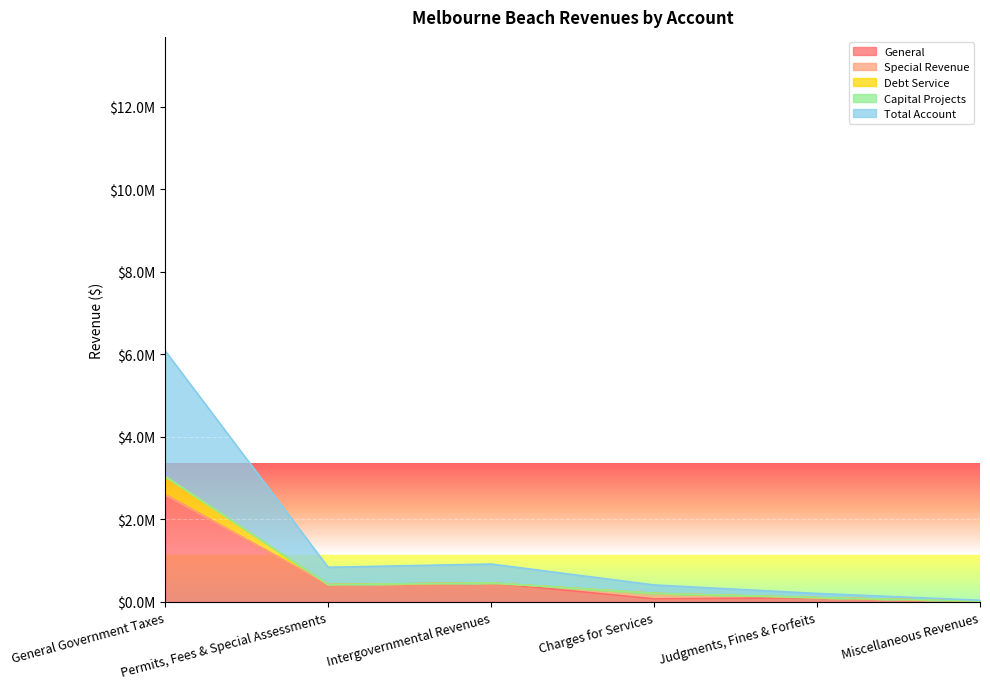

True or false: Debt Service and General cross at least once.

False